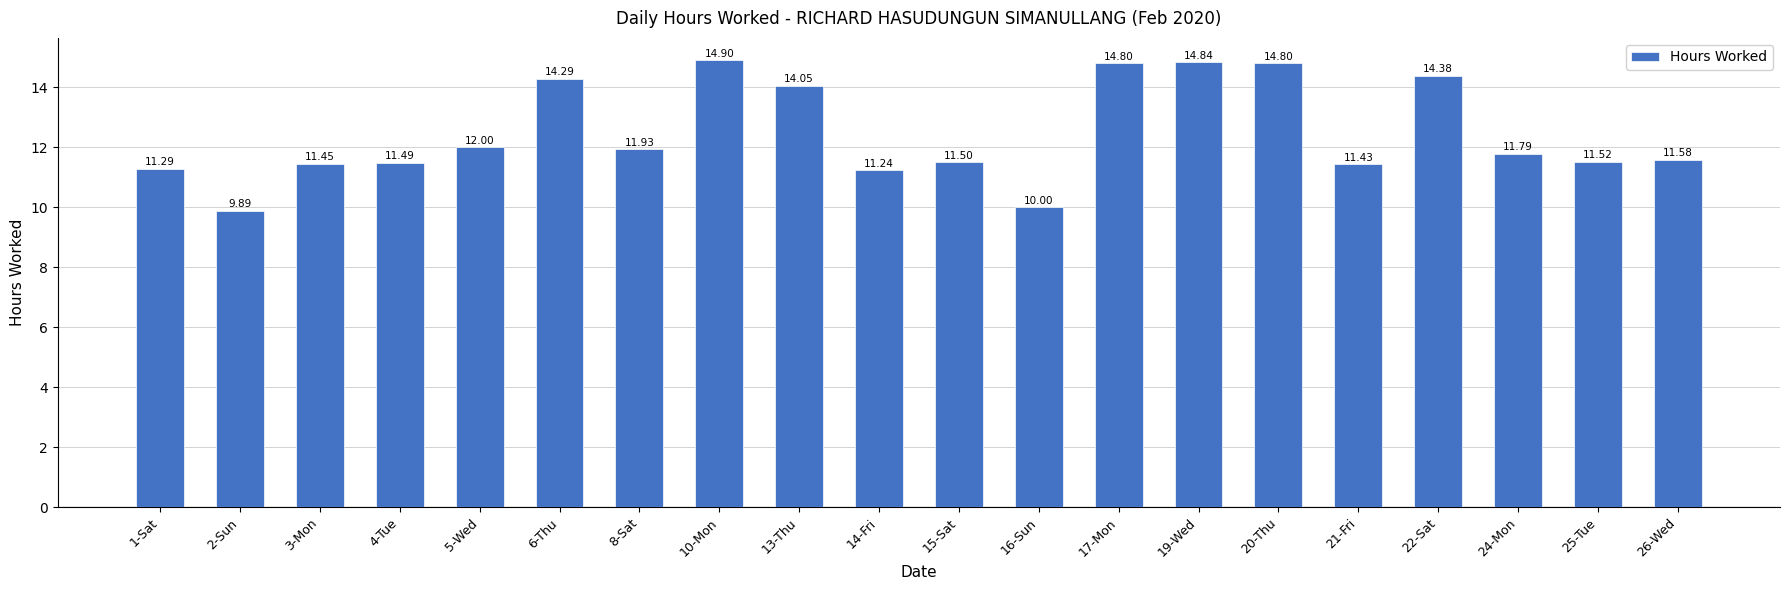

What is the ratio of the value at 14-Fri to the value at 3-Mon?

1.0